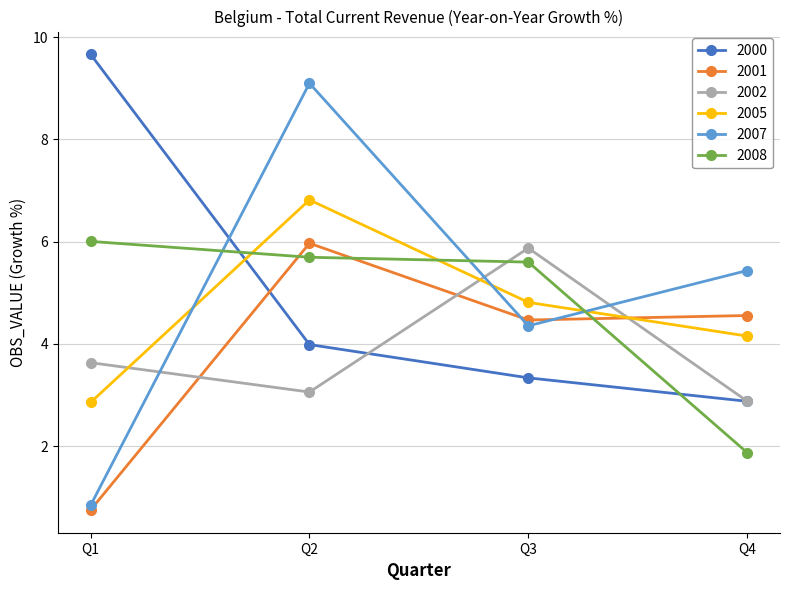

At which label does 2008 reach its minimum?

Q4